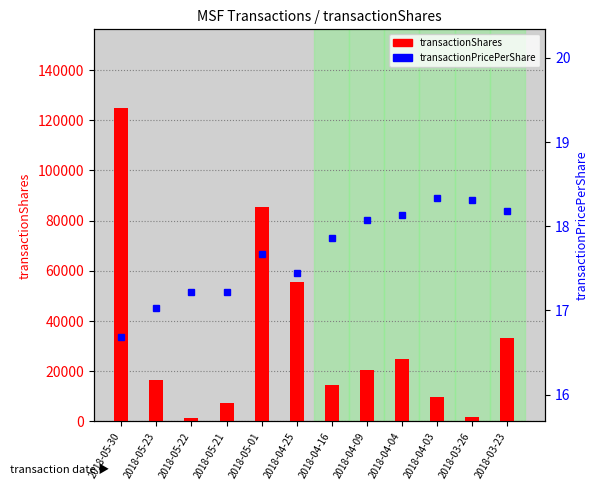

The transactionPricePerShare series shows 16.7 at 2018-05-30. True or false?

True